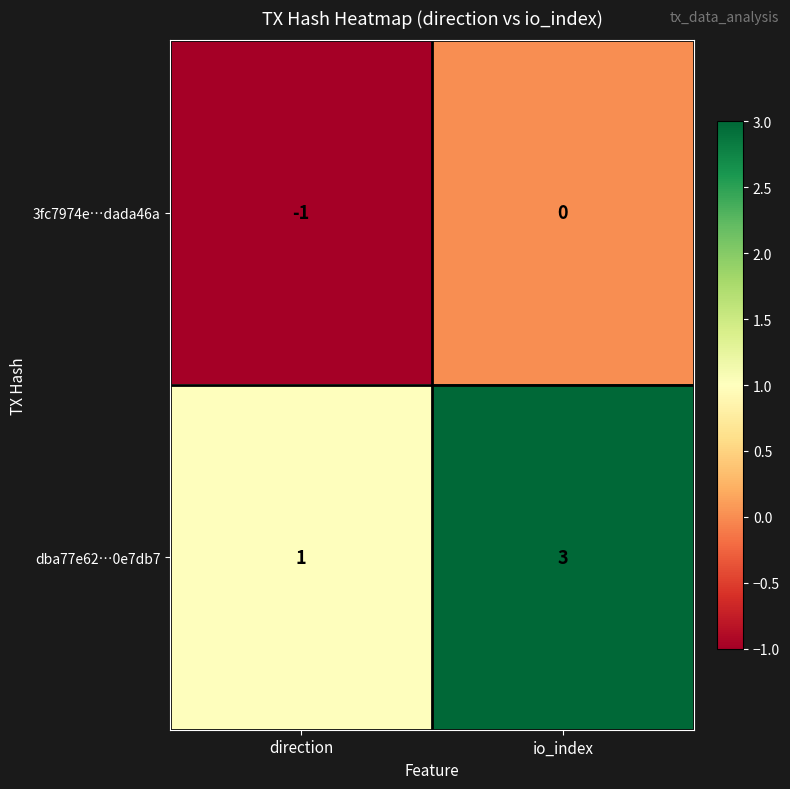

Which series has the largest range (max minus min)?

dba77e62…0e7db7